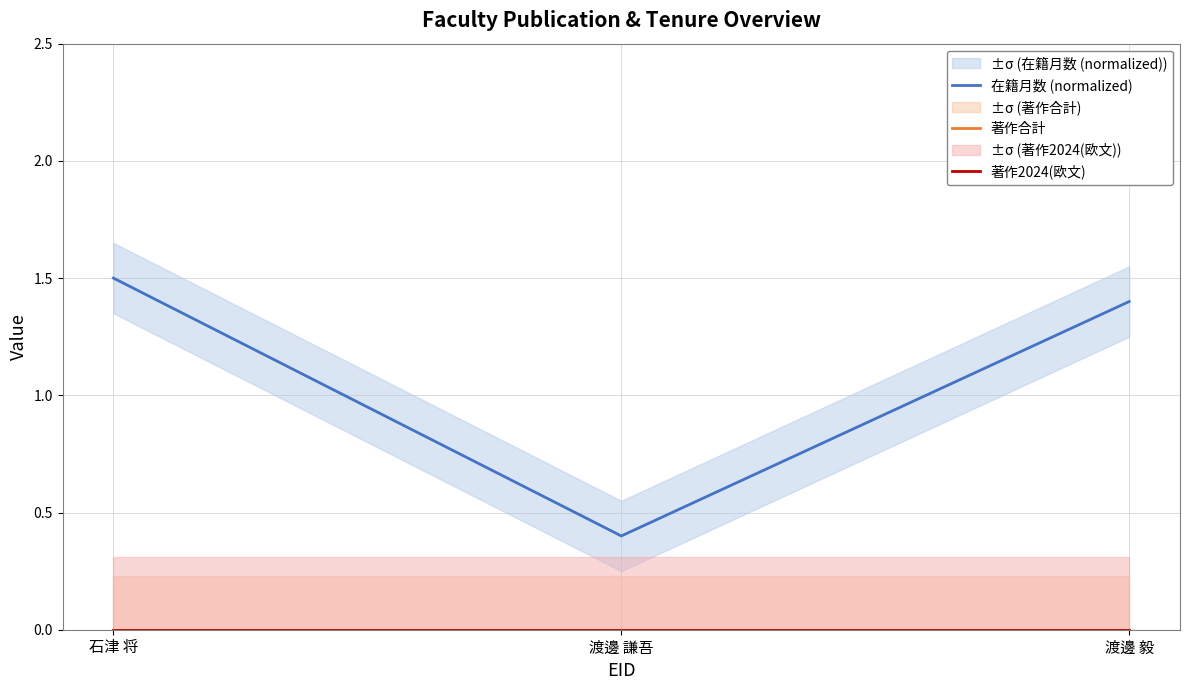

What is the total value across all series at 石津 将?

1.5